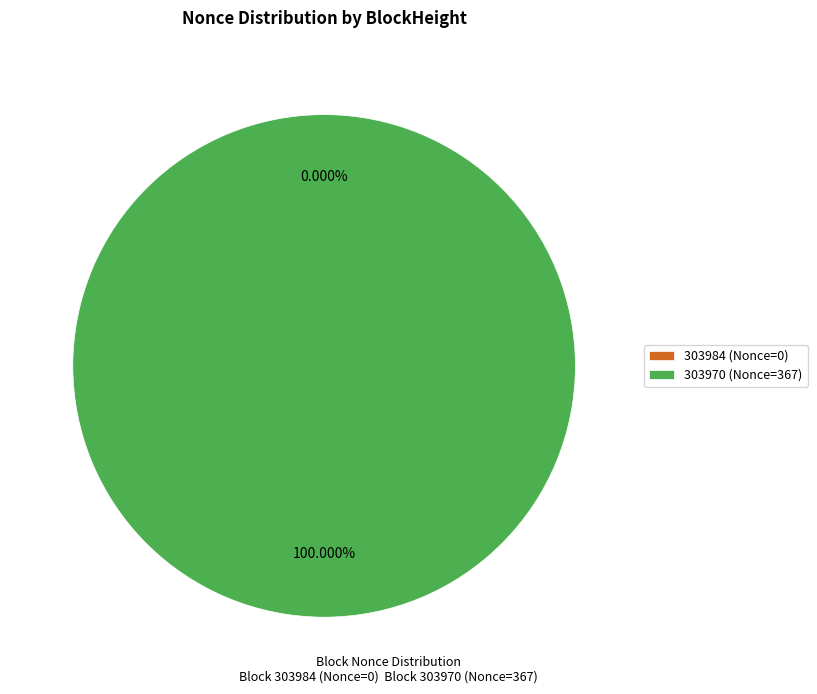

Which has a higher value, 303970 or 303984?

303970